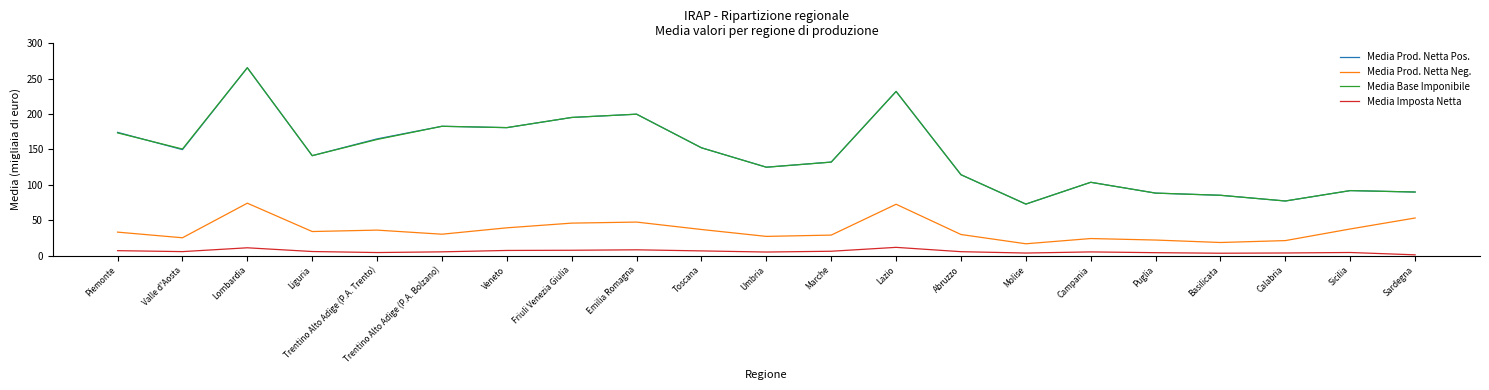

True or false: Media Imposta Netta and Media Base Imponibile intersect in this chart.

False